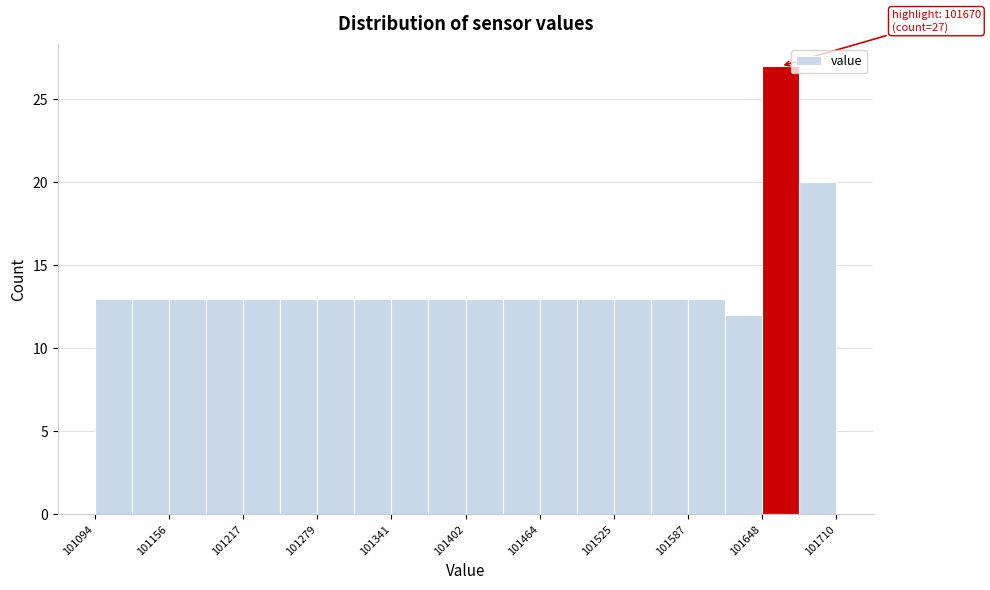

Around what value on the x-axis is the tallest bar? Give the approximate position of its centre, as read against the axis.

101660